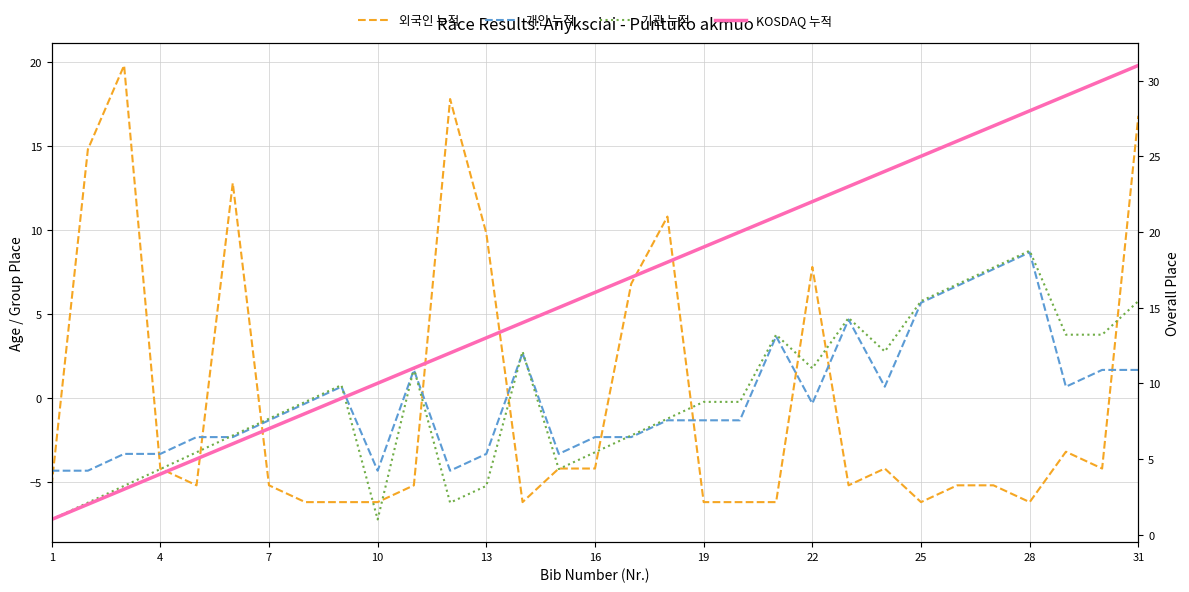

Which series ends up on top after the final intersection of 외국인 누적 and 개인 누적?

외국인 누적